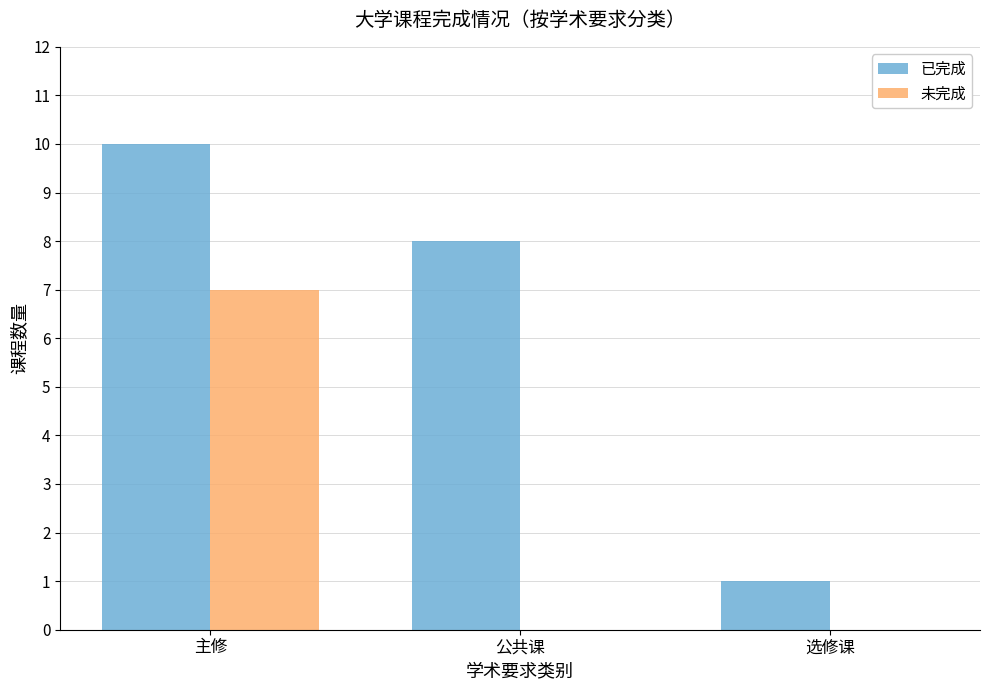

How many groups of bars are there?

3